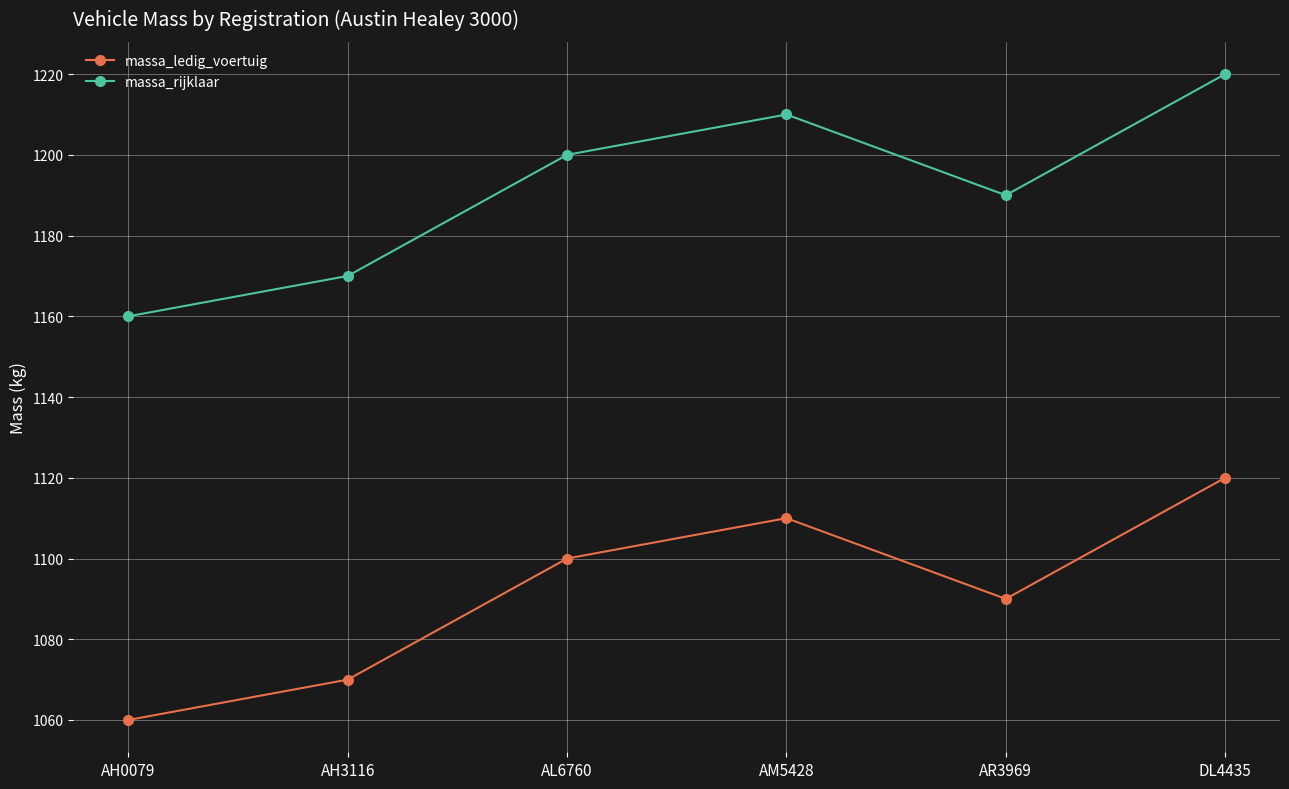

At which category is the sum across all series the highest?

DL4435